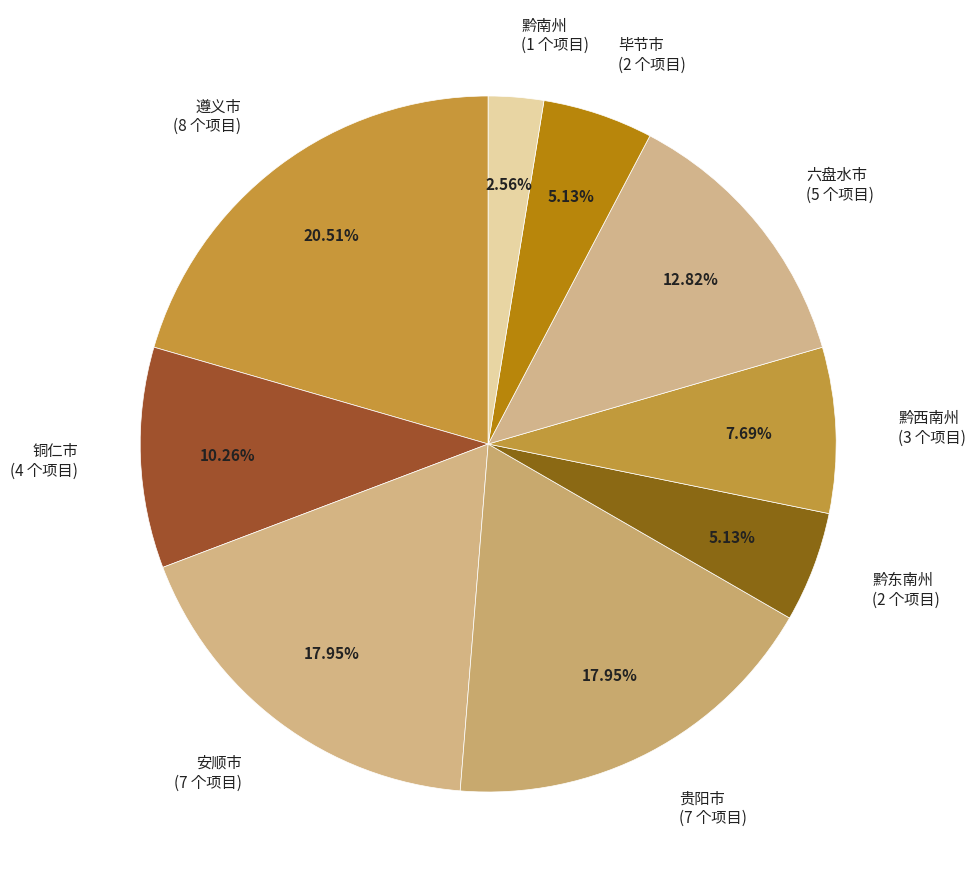

Between 黔西南州 (3 个项目) and 六盘水市 (5 个项目), which is larger?

六盘水市 (5 个项目)